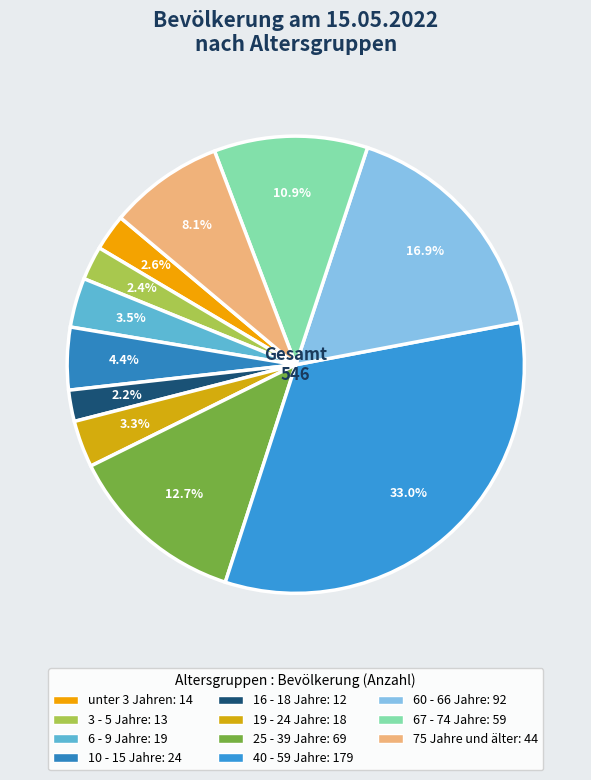

What percentage do 40 - 59 Jahre and 67 - 74 Jahre together represent?

43.8%